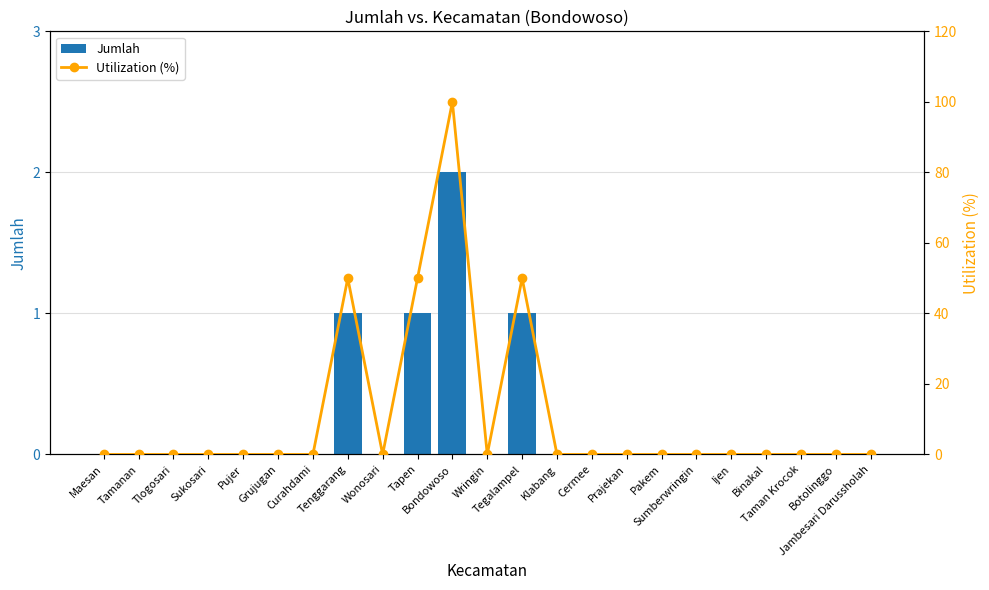

The Utilization (%) series shows 58 at Botolinggo. True or false?

False